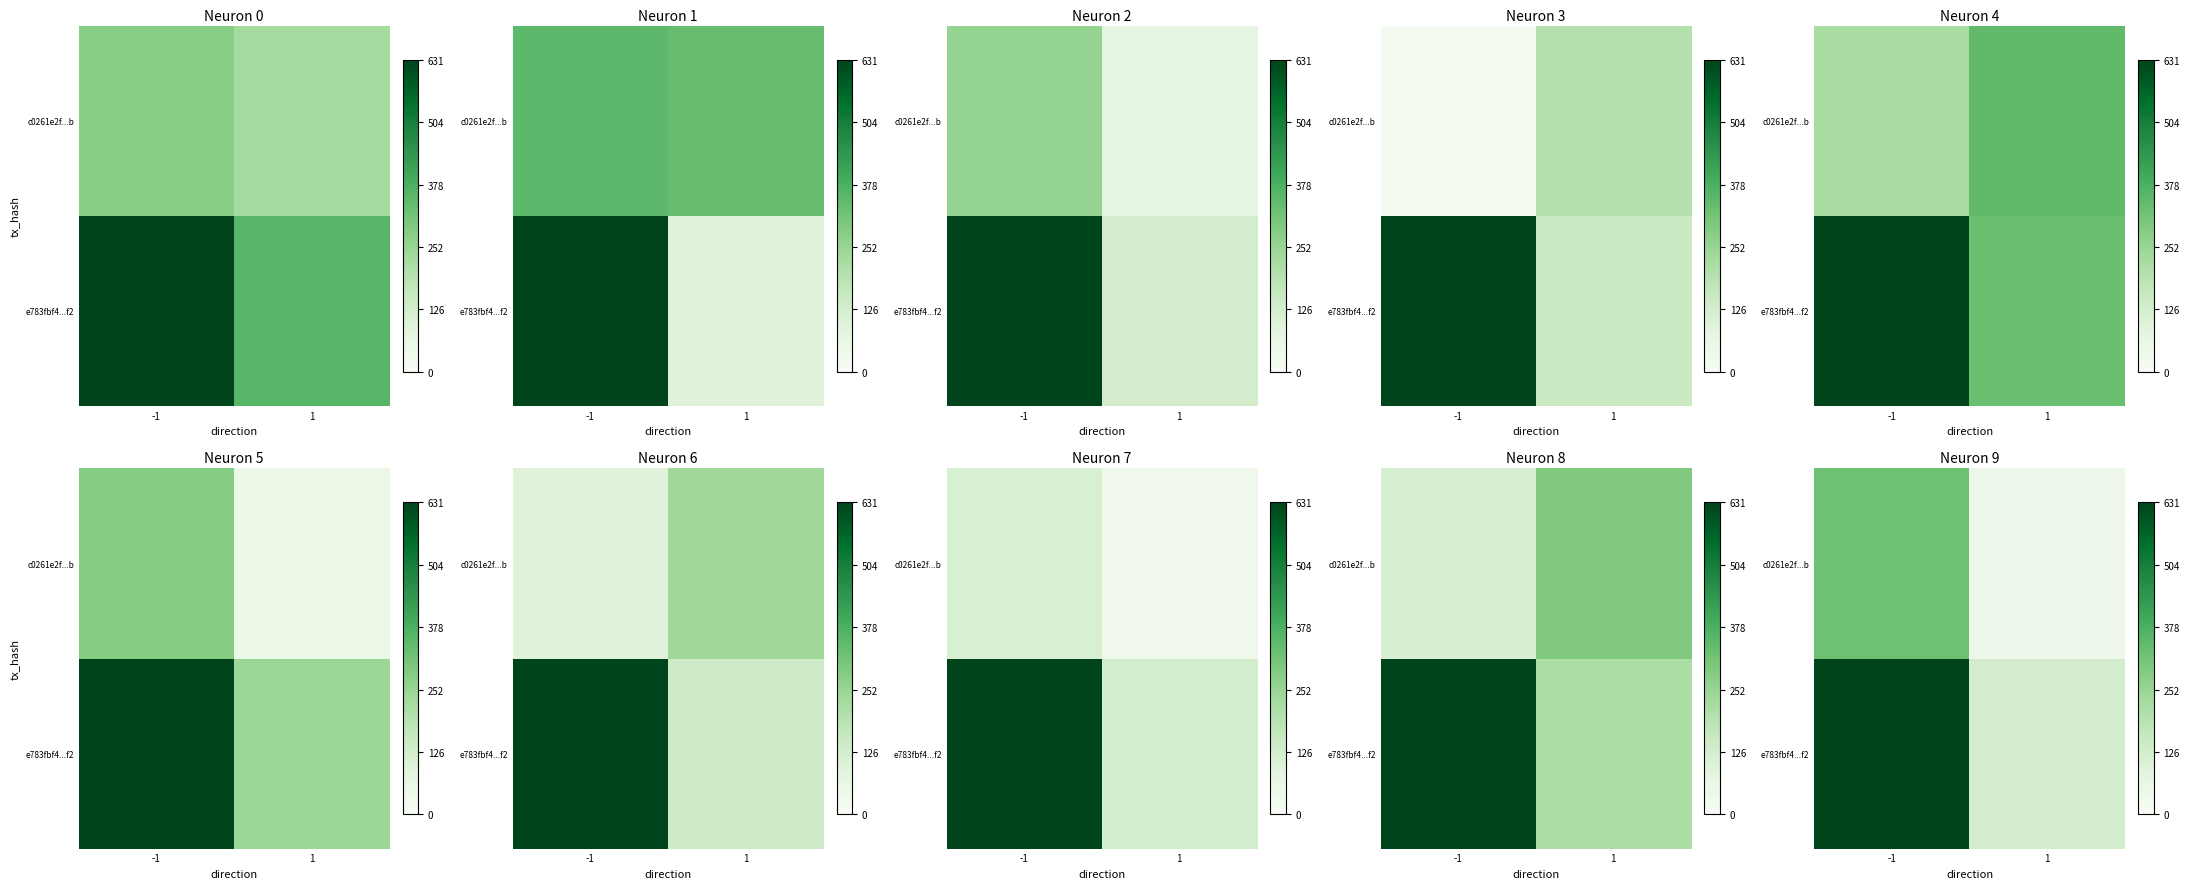

List the series in order of their overall mean, highest first.

row_0, row_1